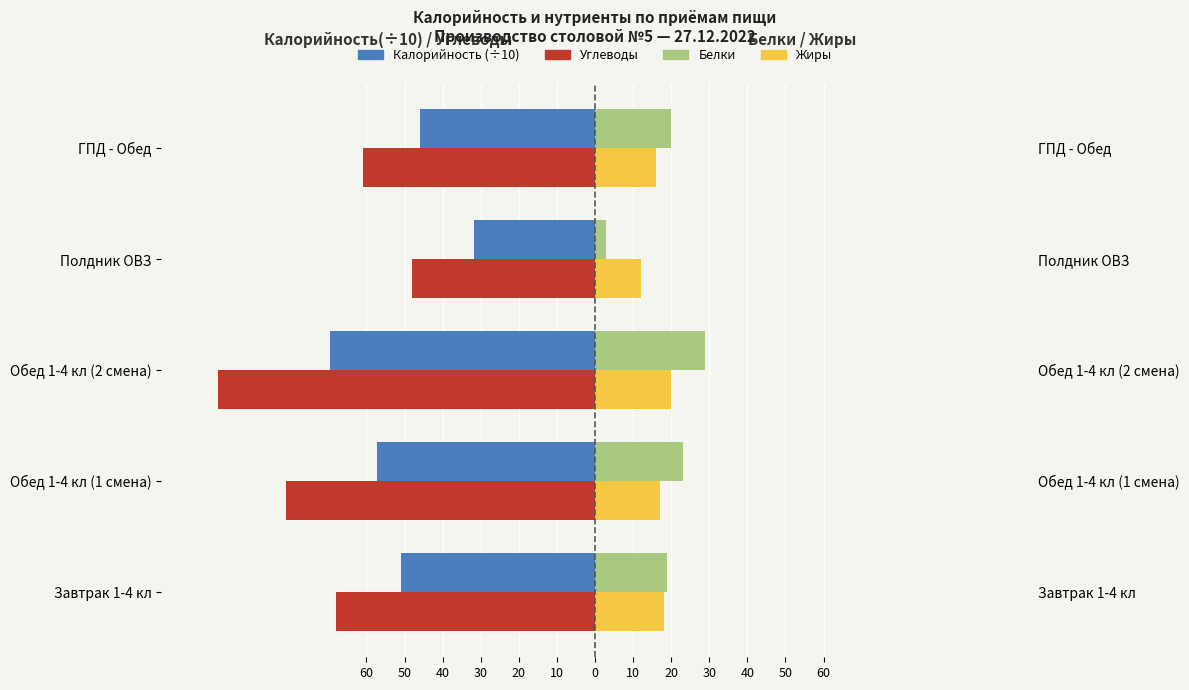

What is the value of the Калорийность (÷10) bar at the 5th from the left?

-46.0